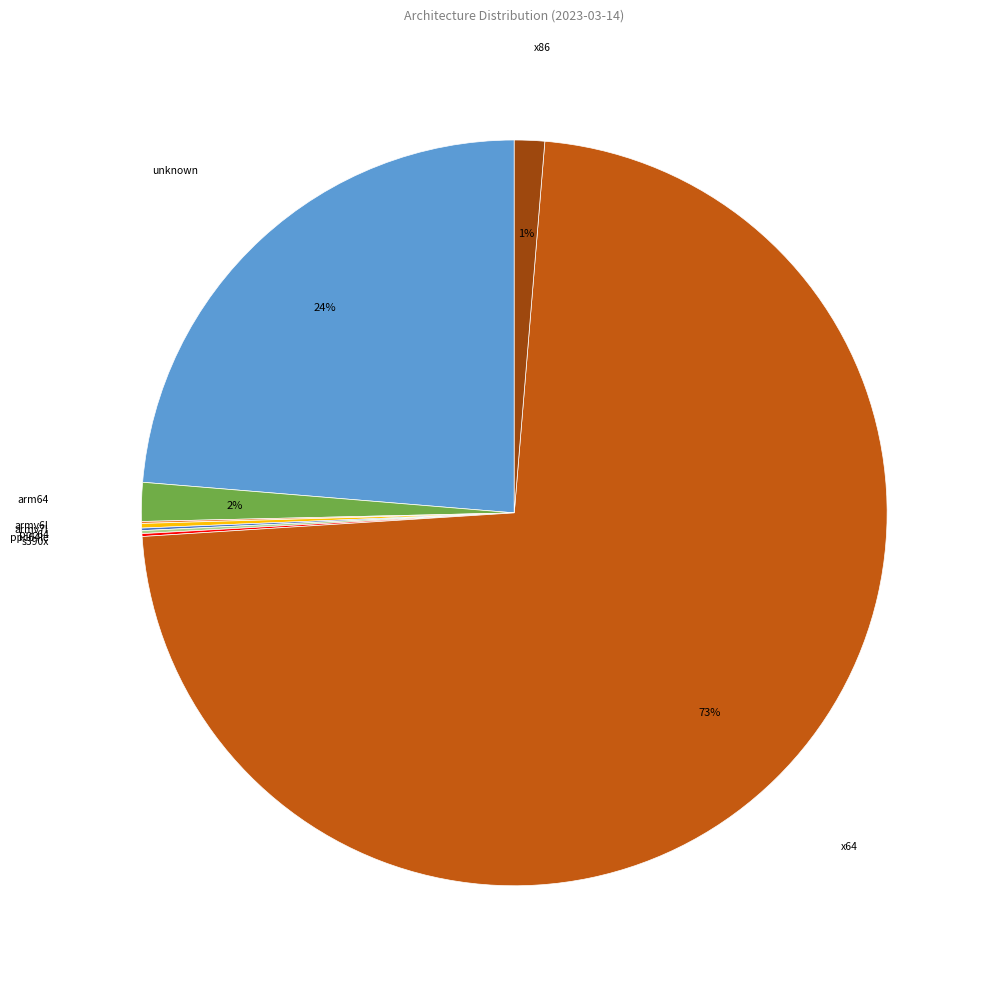

Does any single category account for the majority?

Yes